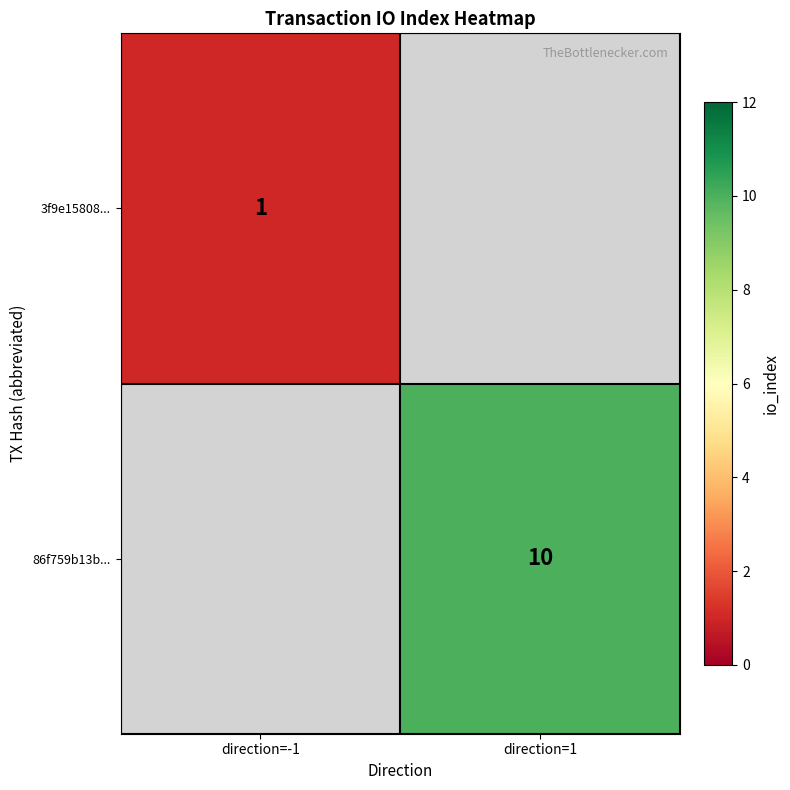

Is it true that 86f759b13b... equals 6 at direction=1?

False